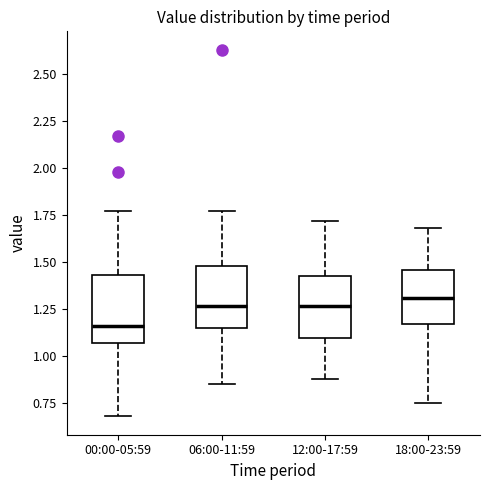

Where does the lower whisker of the box for 18:00-23:59 end on the y-axis? The values are not printed on the chart, so give them approximately, as read against the axis.

0.75